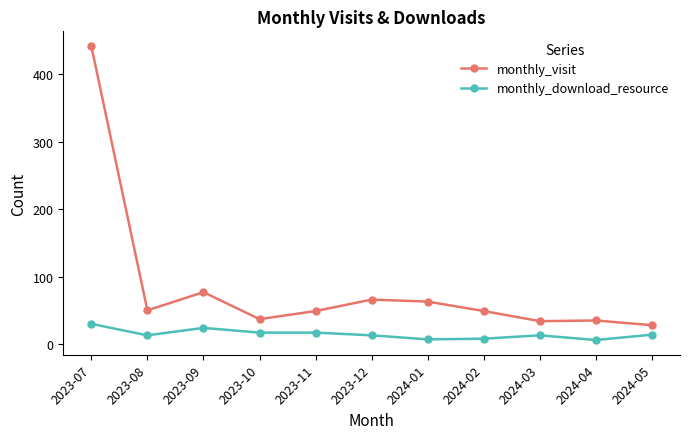

Does the chart have visible grid lines?

No